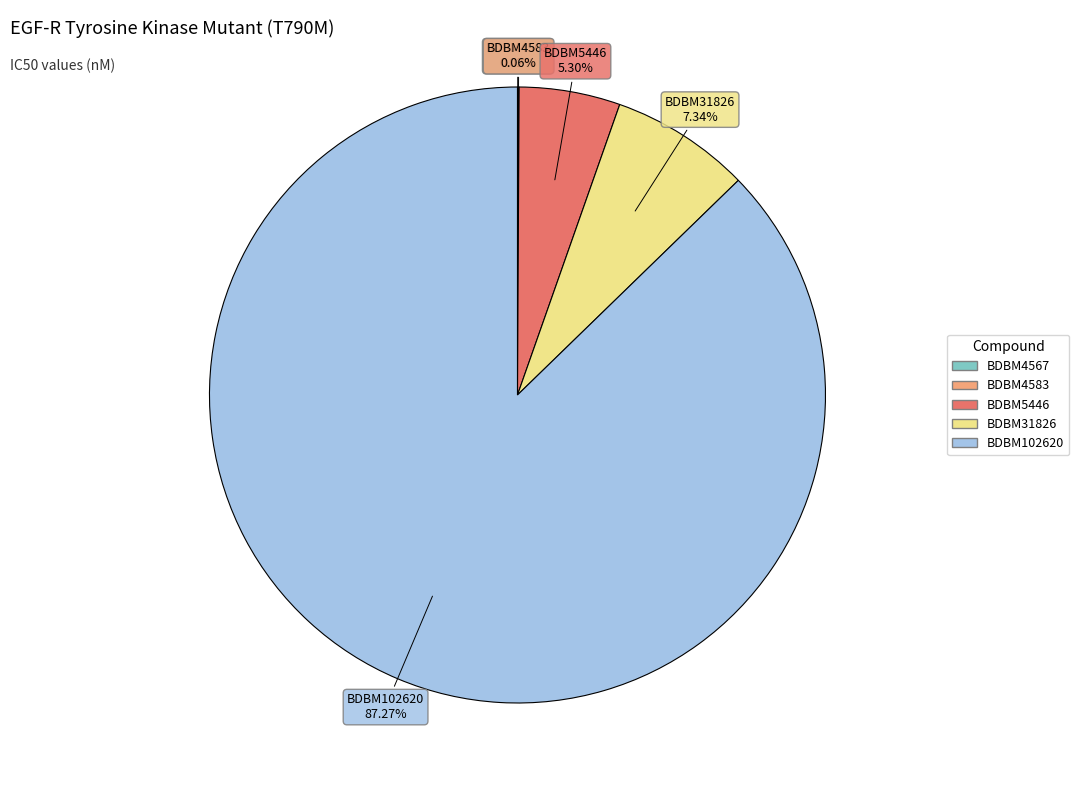

What percentage is the BDBM31826 slice, to the nearest percent?

7%